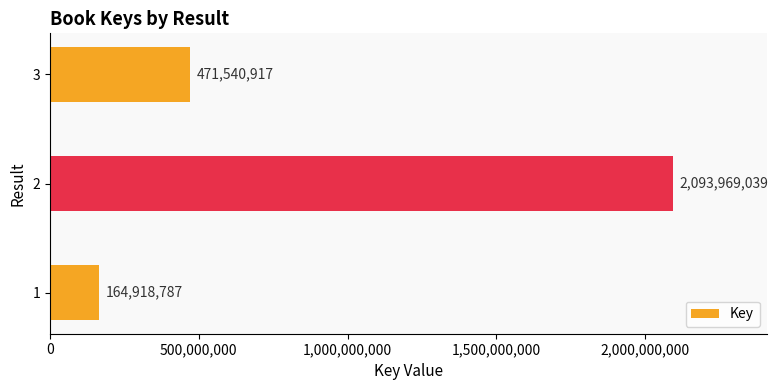

True or false: the data shows 471540917 at 3.

True